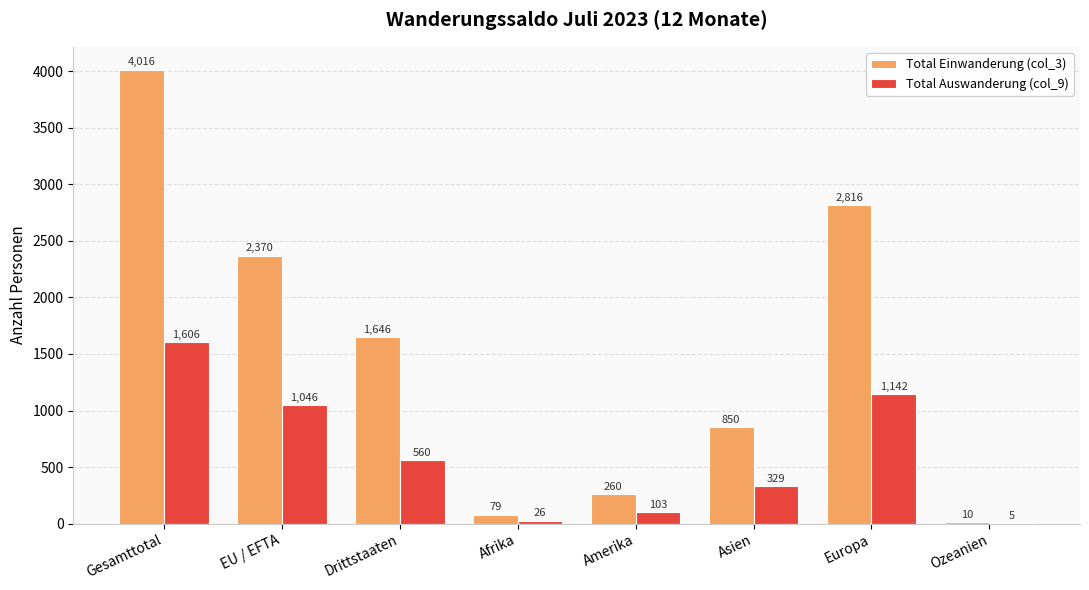

The Total Einwanderung (col_3) series shows 2816 at Europa. True or false?

True